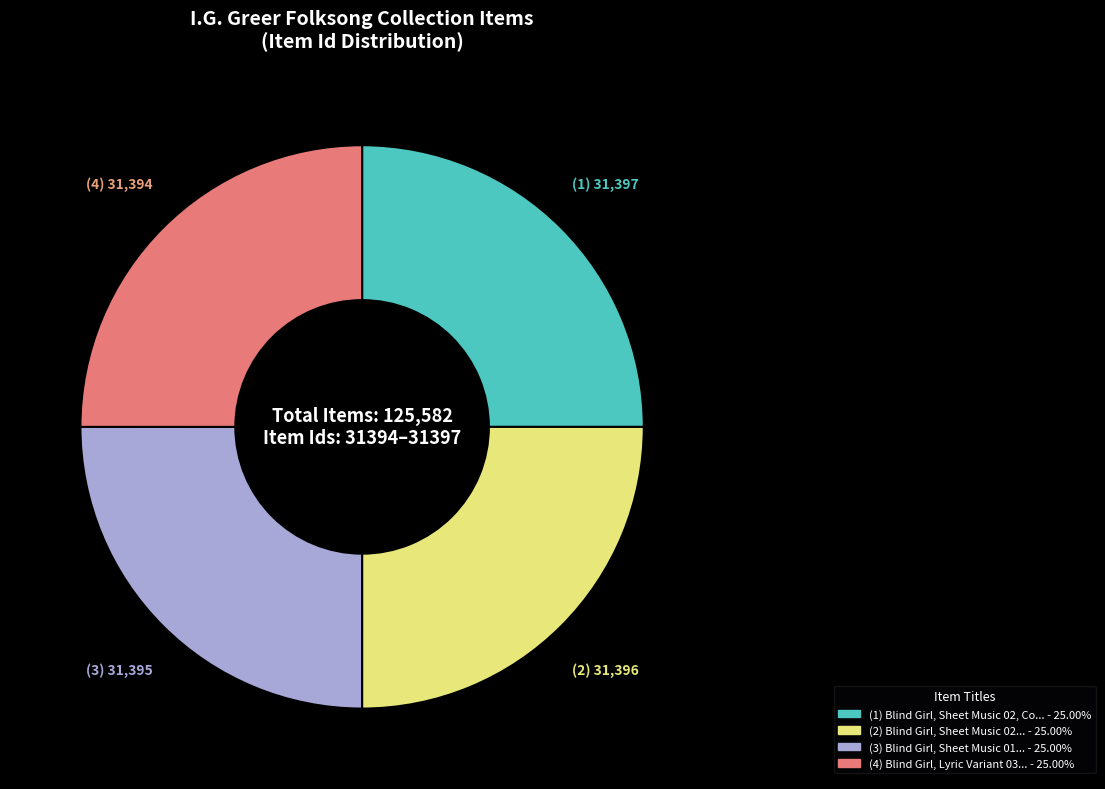

Is there any slice that represents more than half of the pie?

No